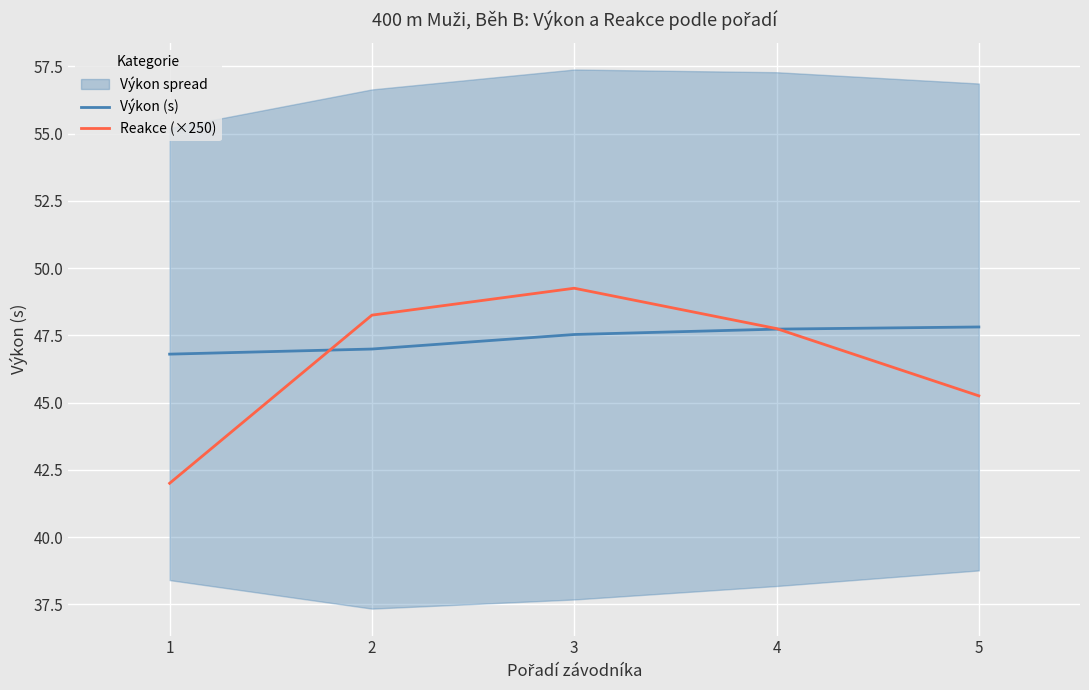

The value of Reakce (×250) at 4 is 47.8. True or false?

True